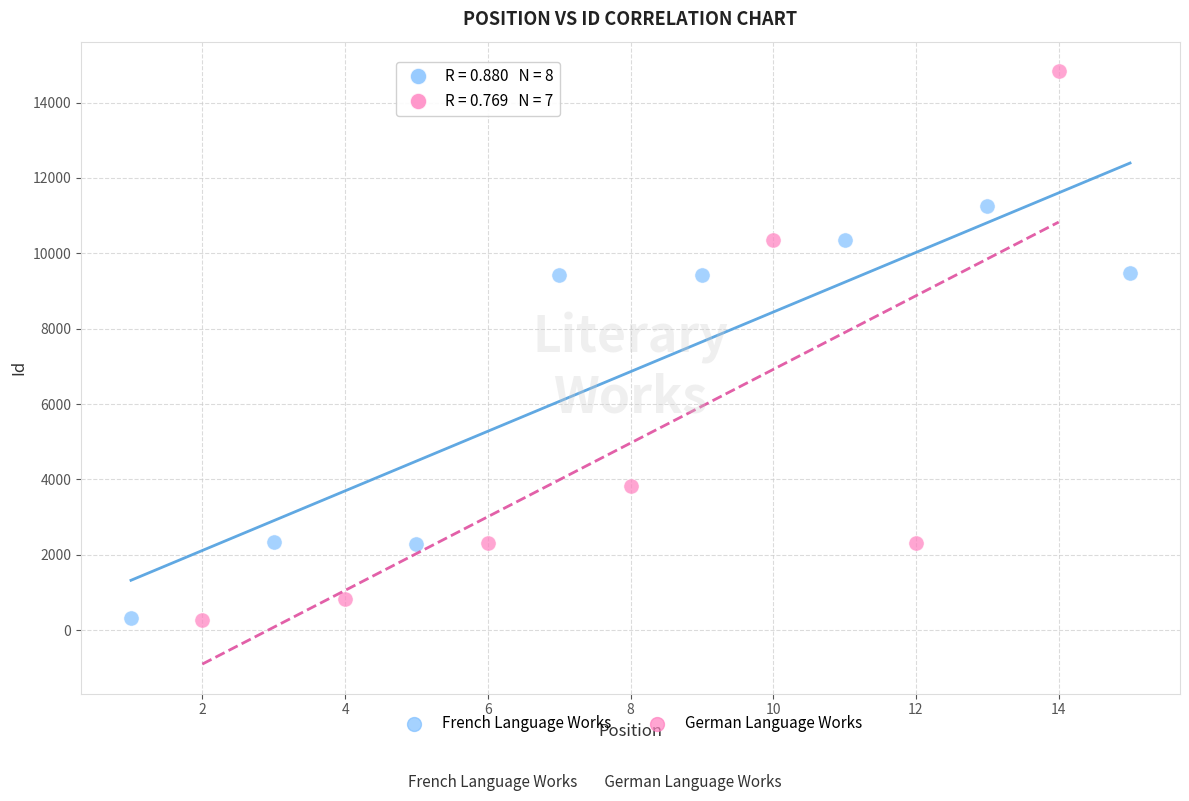

What are all the series names shown in the legend?

French Language Works, German Language Works